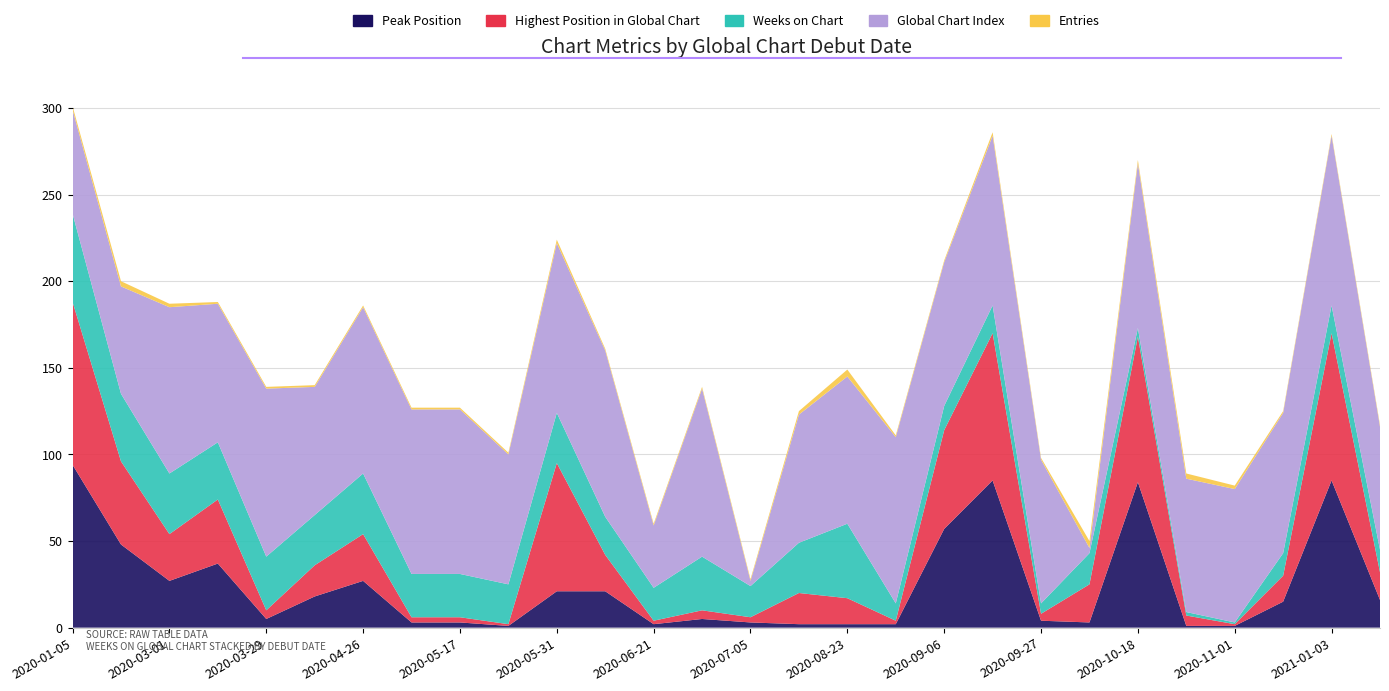

Reading left to right, transcribe all the data shown in this chart.

Peak Position: 94	48	27	37	5	18	27	3	3	1	21	21	2	5	3	2	2	2	57	85	4	3	84	1	1	15	85	16
Highest Position in Global Chart: 94	48	27	37	5	18	27	3	3	1	74	21	2	5	3	18	15	2	57	85	4	22	84	6	1	15	85	16
Weeks on Chart: 51	39	35	33	31	29	35	25	25	23	29	22	19	31	18	29	43	10	14	16	6	18	5	2	1	13	16	13
Global Chart Index: 60	62	96	80	97	74	96	95	95	75	98	96	36	97	3	74	85	96	83	98	83	3	95	77	77	81	98	71
Entries: 2	3	2	1	1	1	1	1	1	1	2	1	1	1	1	2	4	1	1	2	1	4	2	3	2	1	1	1